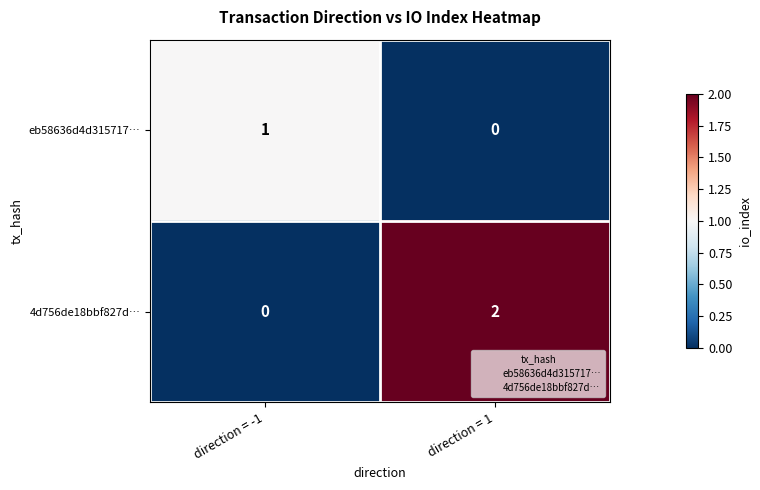

Which series has the largest total across all categories?

4d756de18bbf827d…